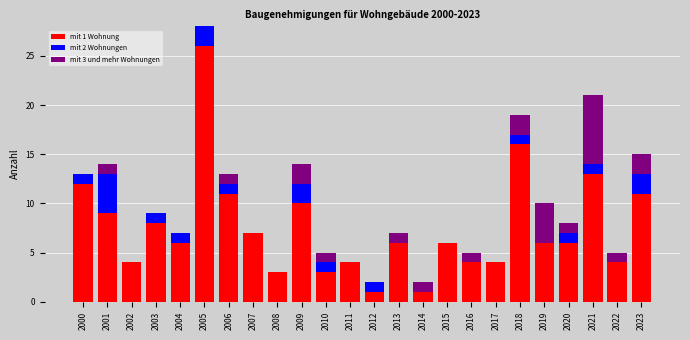

The value of mit 1 Wohnung at 2020 is 8. True or false?

False